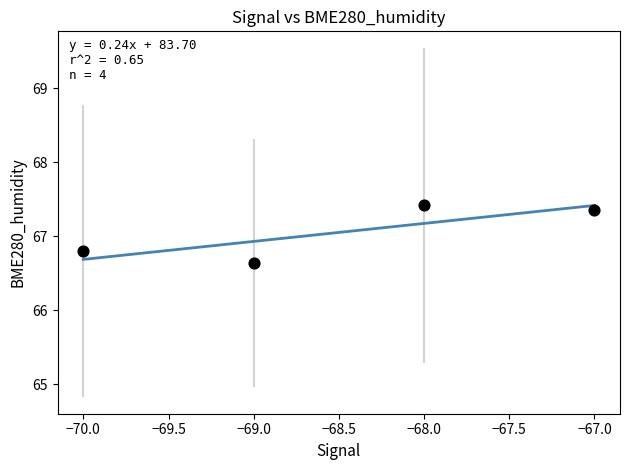

What Y value in the scatter plot is closest to 67?

66.8